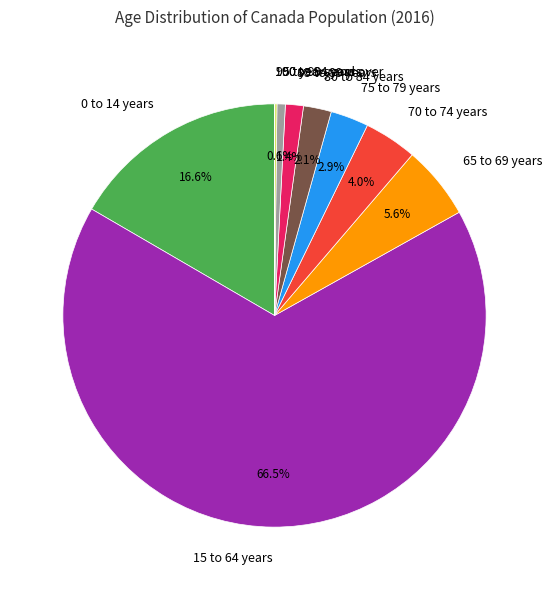

What percentage is the 80 to 84 years slice, to the nearest percent?

2%